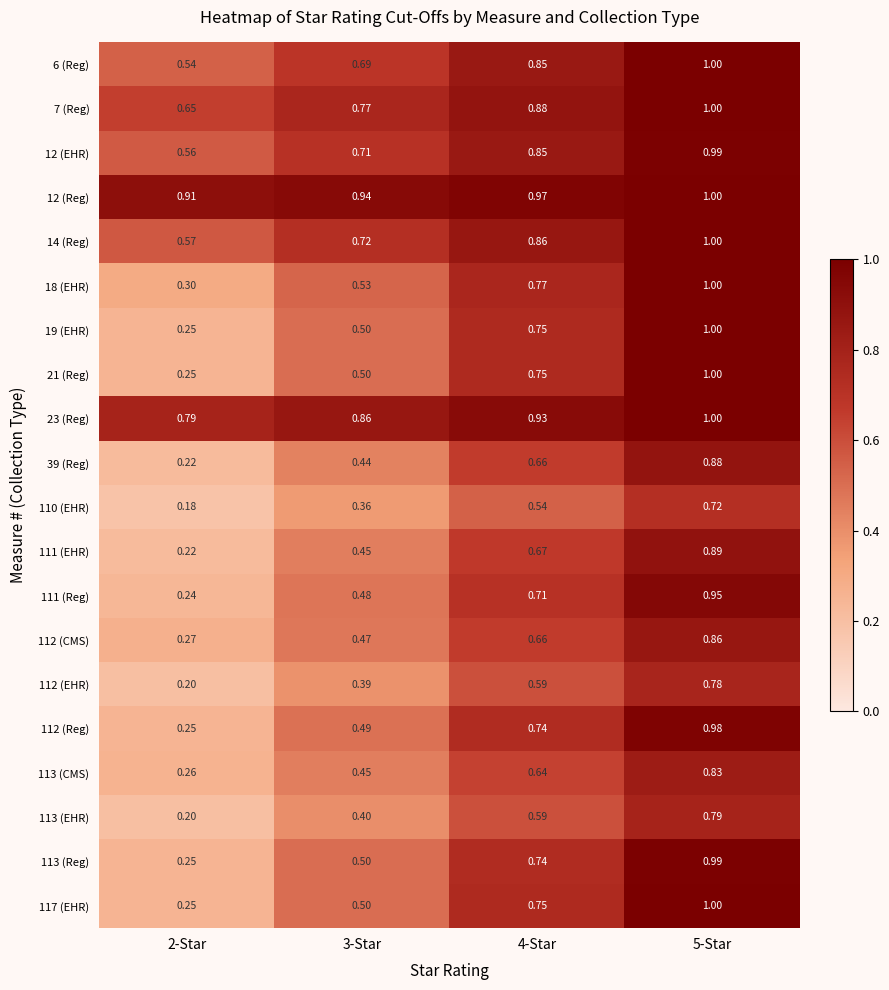

Is the value of 19 (EHR) at 4-Star greater than the value of 112 (Reg) at 5-Star?

No